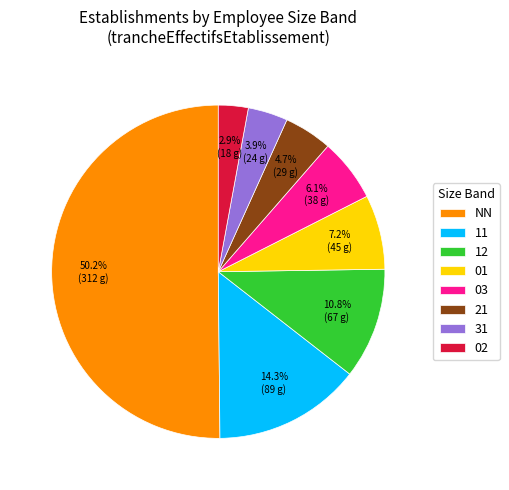

True or false: 31 accounts for 4% of the total.

True